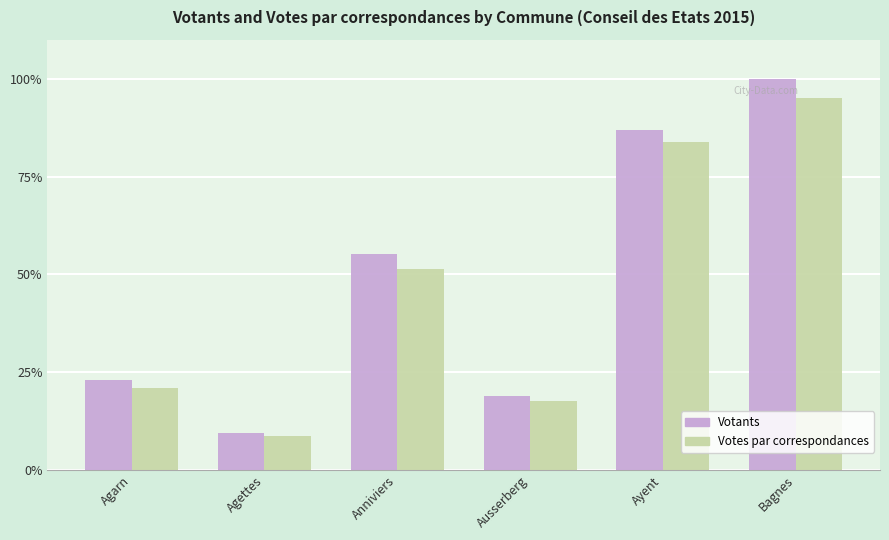

What is the difference between the maximum and second lowest values in the Votes par correspondances series?

77.3